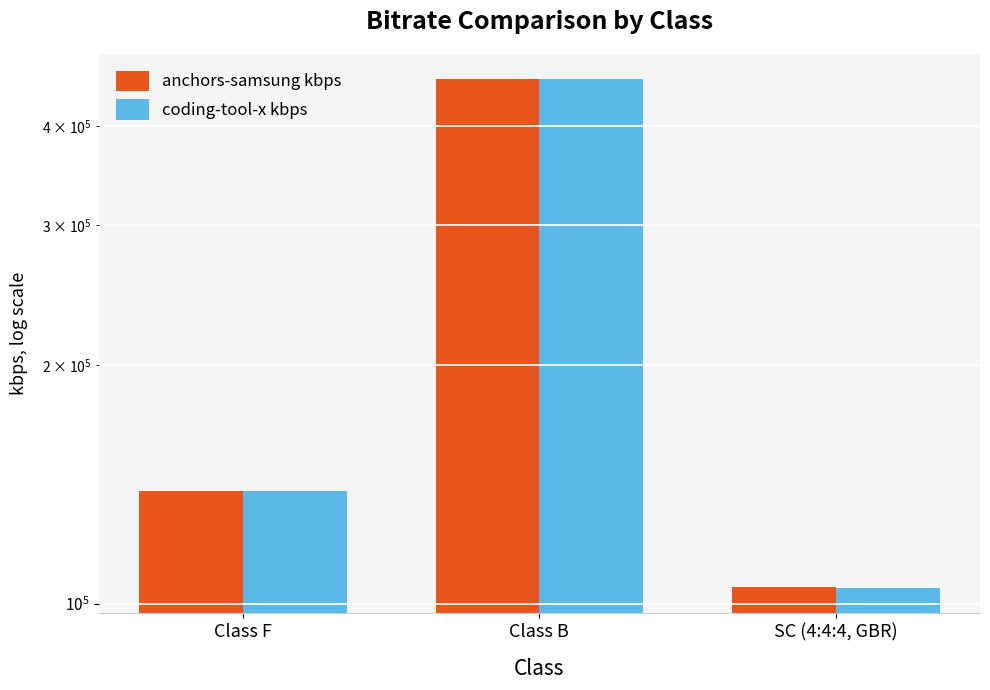

How many series are shown in this chart?

2